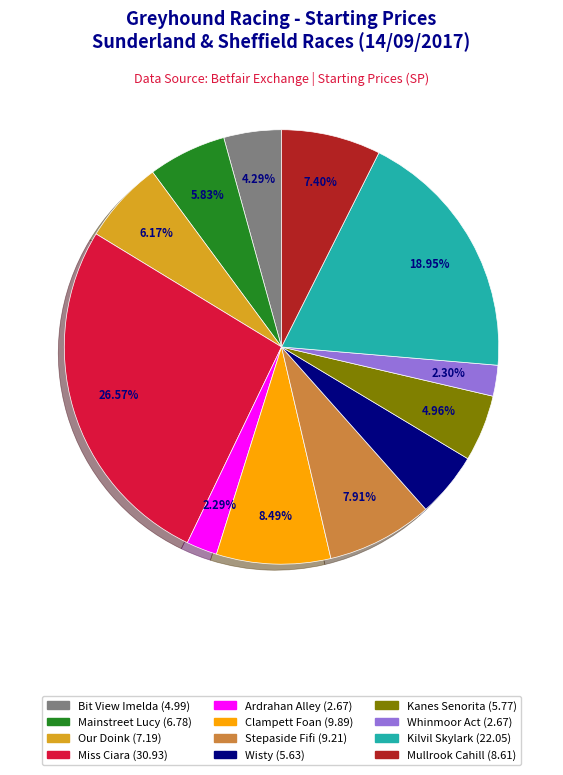

The Stepaside Fifi slice represents 8% of the pie. True or false?

True